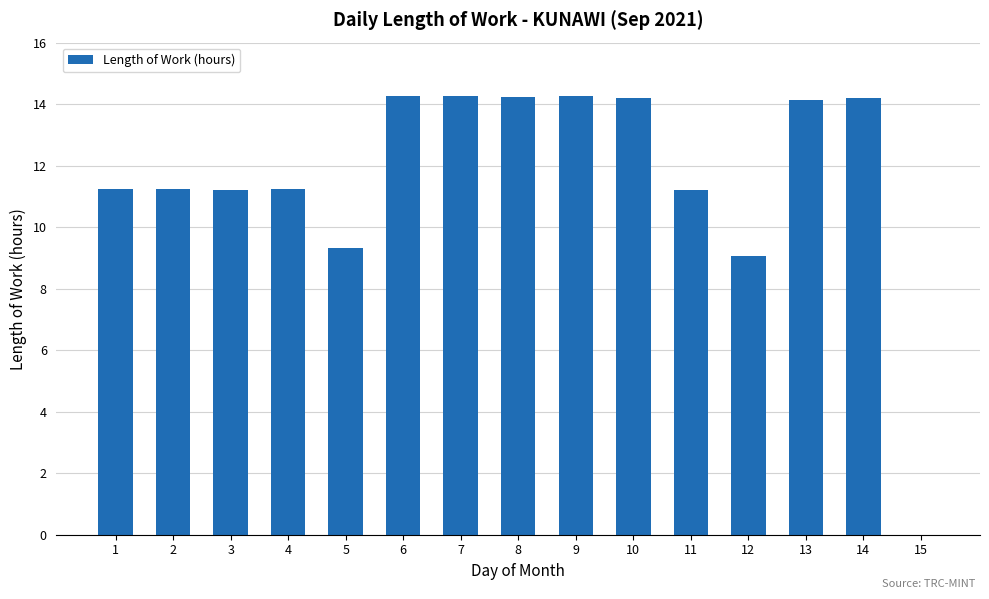

Approximately how many times larger is the value at 10 compared to 14?

1.0